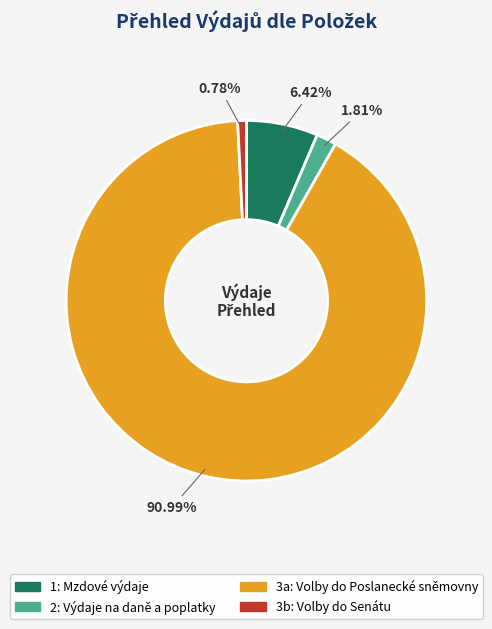

Is it true that 3a: Volby do Poslanecké sněmovny is 91% of the pie?

True